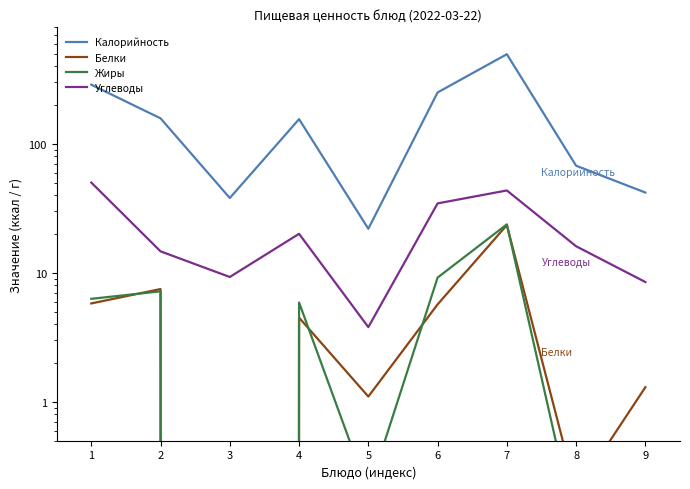

Reading left to right, list all the values displayed in this chart.

Калорийность: 288.2	158.0	38.1	155.7	22.0	250.8	496.5	67.8	42.0
Белки: 5.8	7.5	0.0	4.5	1.1	5.7	23.5	0.2	1.3
Жиры: 6.3	7.2	0.0	5.9	0.2	9.2	23.8	0.1	0.2
Углеводы: 50.2	14.7	9.3	20.1	3.8	34.6	43.6	16.1	8.5